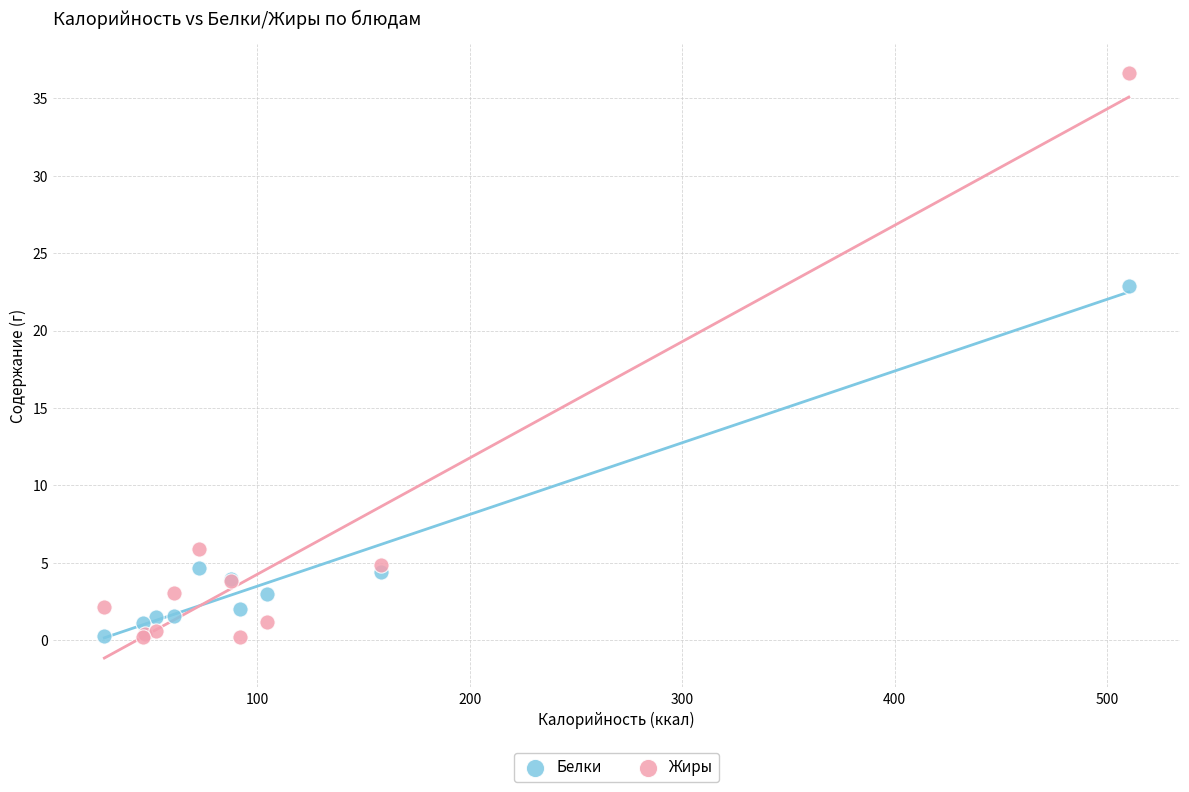

In the Белки series, what Y value is closest to 11?

4.6